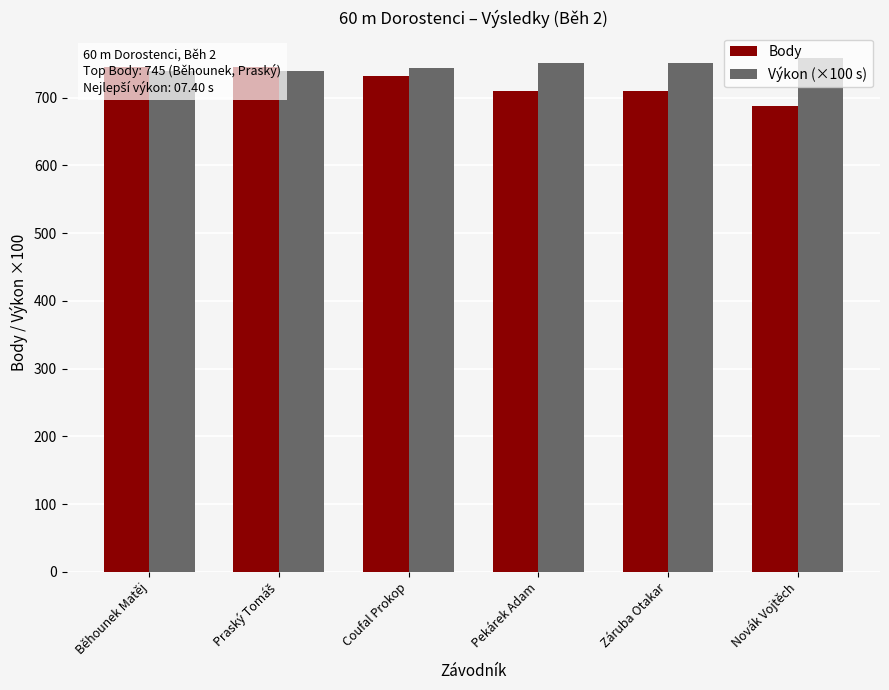

Reading right to left, list all the values displayed in this chart.

Body: Novák Vojtěch=687	Záruba Otakar=710	Pekárek Adam=710	Coufal Prokop=732	Praský Tomáš=745	Běhounek Matěj=745
Výkon (×100 s): Novák Vojtěch=758	Záruba Otakar=751	Pekárek Adam=751	Coufal Prokop=744	Praský Tomáš=740	Běhounek Matěj=740